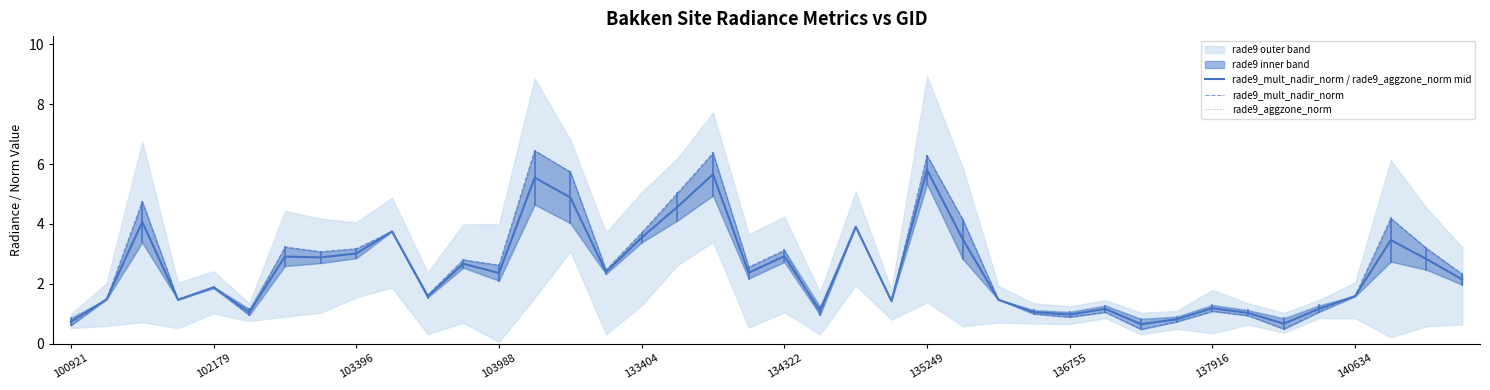

What is the highest value of the rade9_mult_nadir_norm / rade9_aggzone_norm mid series?

5.8